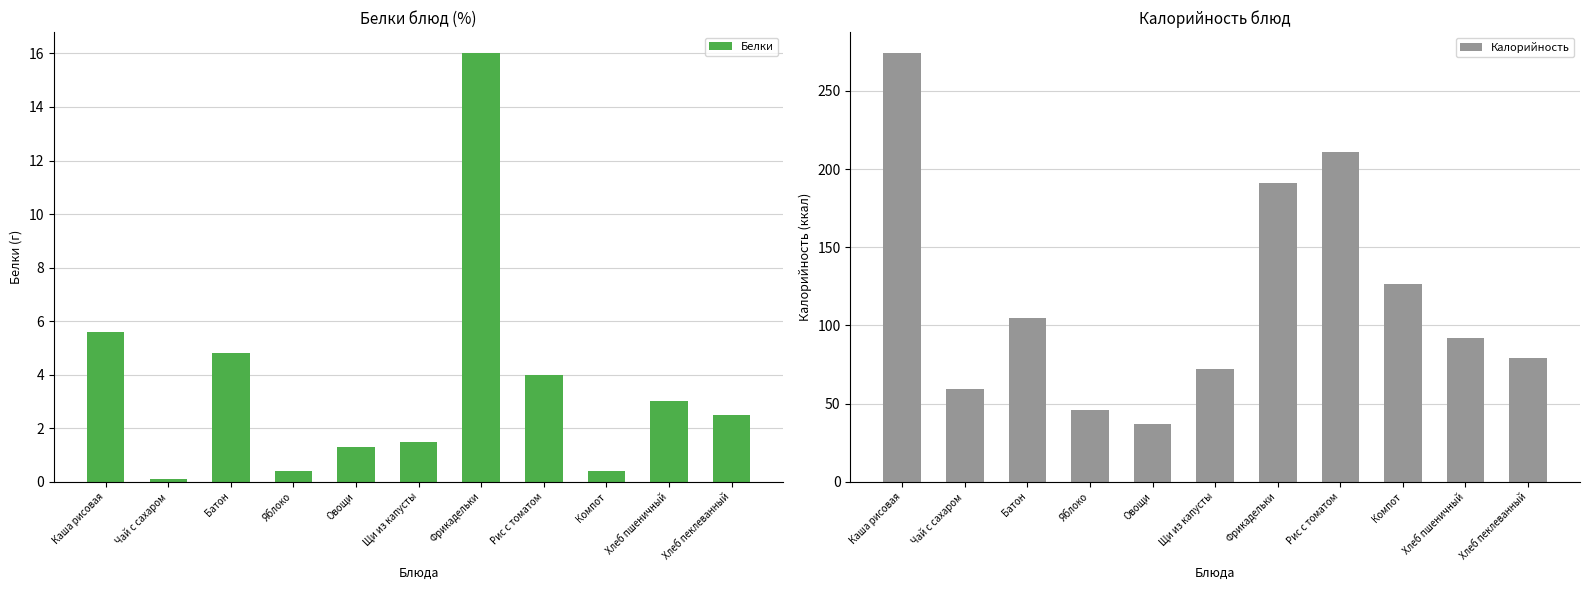

What is the difference between the Калорийность values at Чай с сахаром and Хлеб пшеничный?

32.6